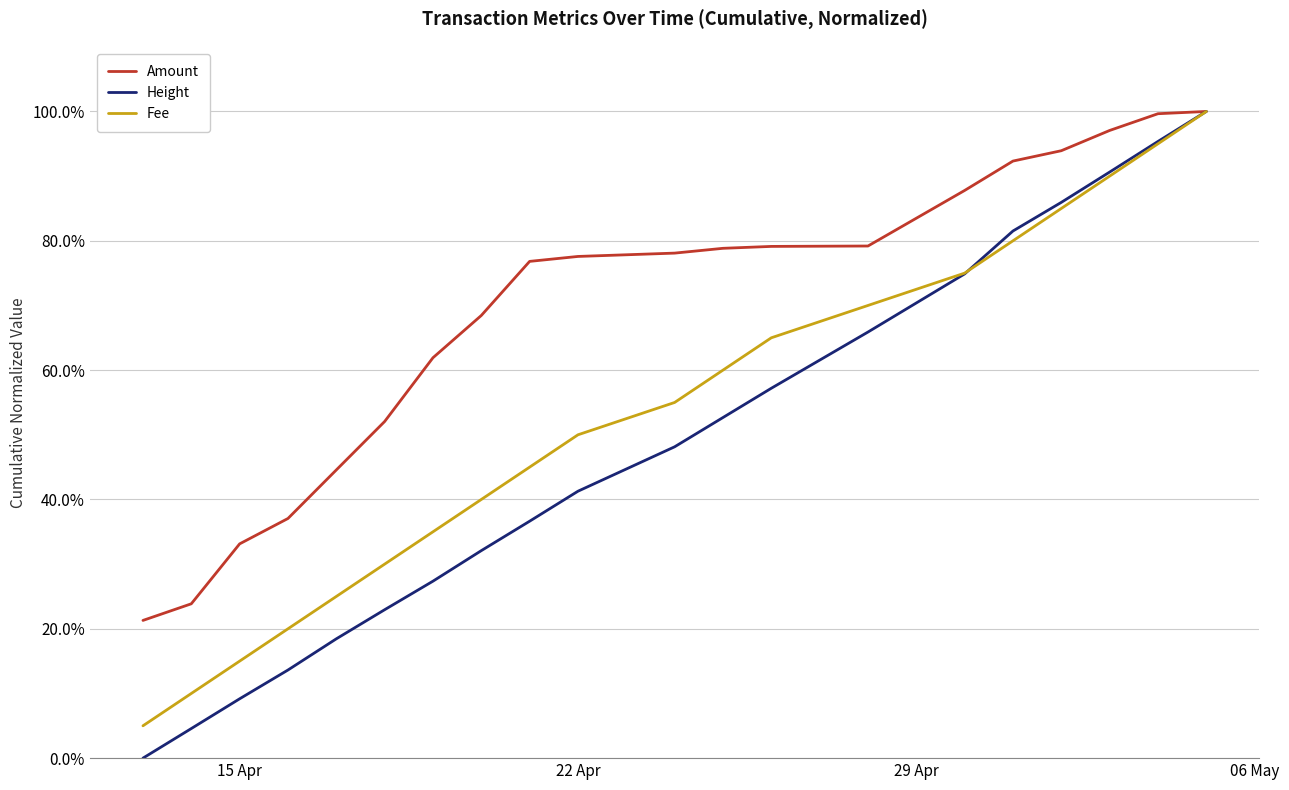

Rank the series by their average value, from lowest to highest.

Height, Fee, Amount